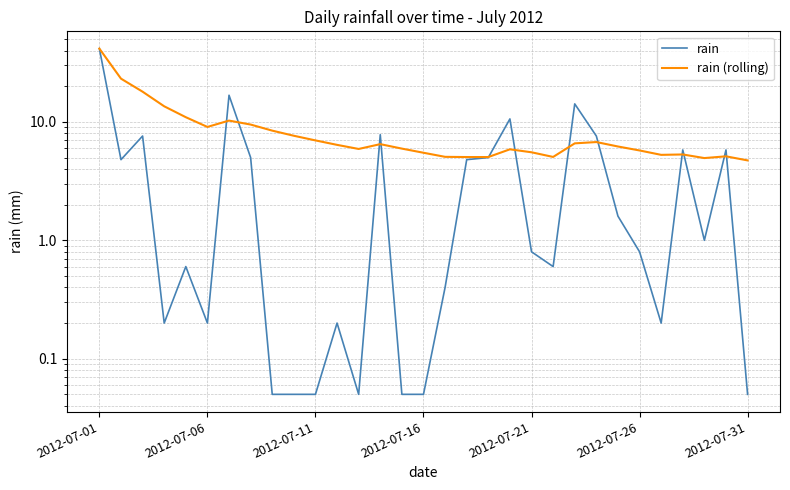

What is the sum of the rain (rolling) values at 11 and 13?

12.9